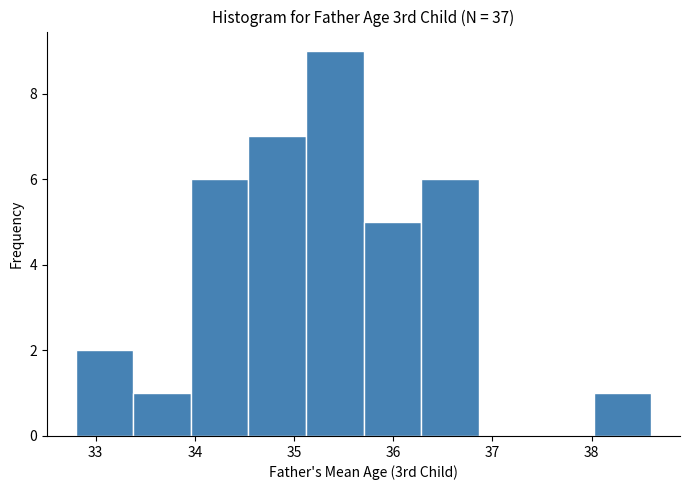

Reading left to right, transcribe this chart: for each bar, give the range it covers on the x-axis and its height. Neither the bar edges nor the heights are printed on the chart, so give them approximately, as read against the axes.

32.80 to 33.38: 2
33.38 to 33.96: 1
33.96 to 34.54: 6
34.54 to 35.12: 7
35.12 to 35.70: 9
35.70 to 36.28: 5
36.28 to 36.86: 6
36.86 to 37.44: 0
37.44 to 38.02: 0
38.02 to 38.60: 1